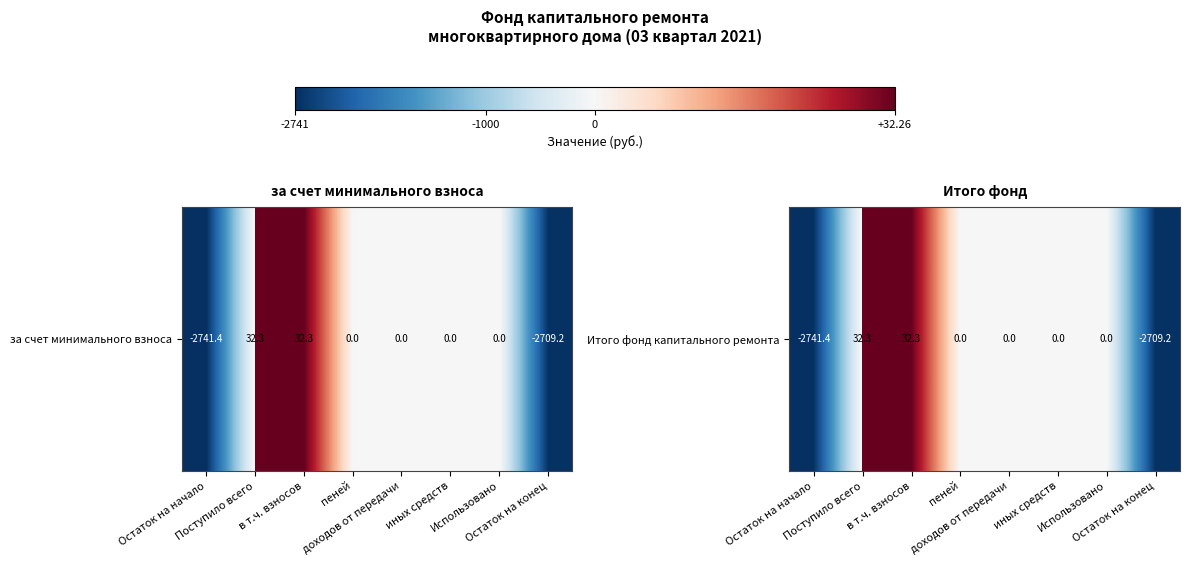

Which label corresponds to the largest value in the chart?

Поступило всего